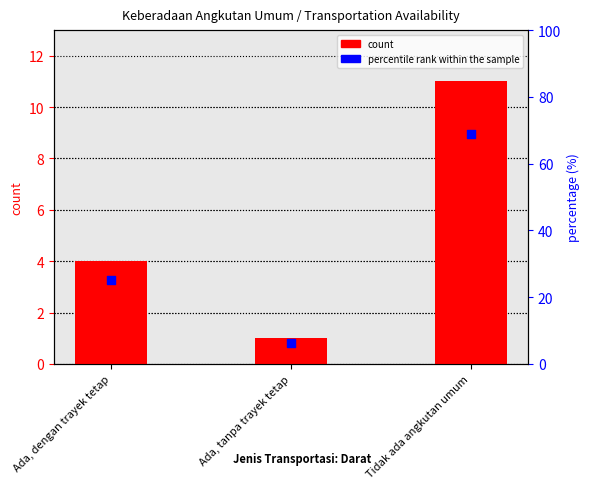

What are all the series names shown in the legend?

count, percentile rank within the sample